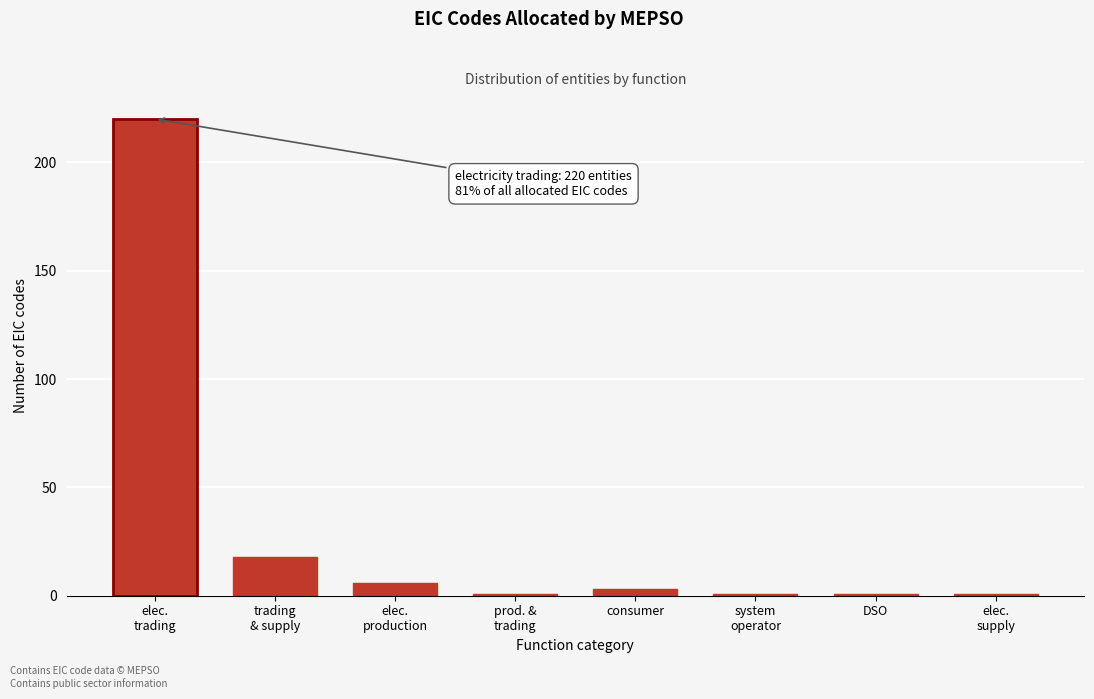

Reading left to right, what are all the values shown in this chart?

220	18	6	1	3	1	1	1